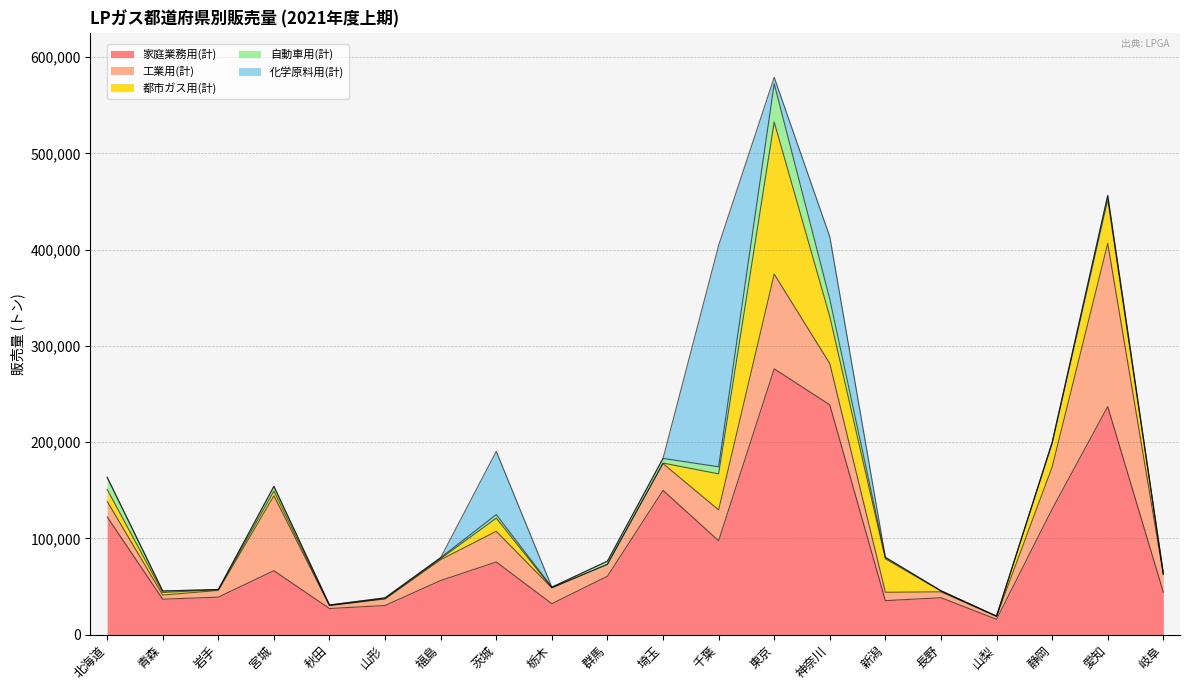

How many positive values does the 都市ガス用(計) series have?

18